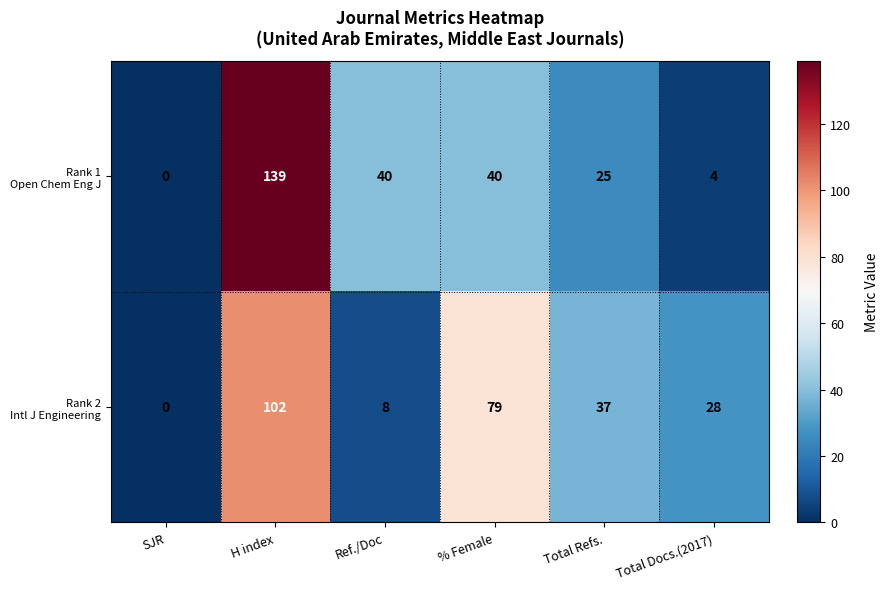

What is the maximum value shown in the chart?

139